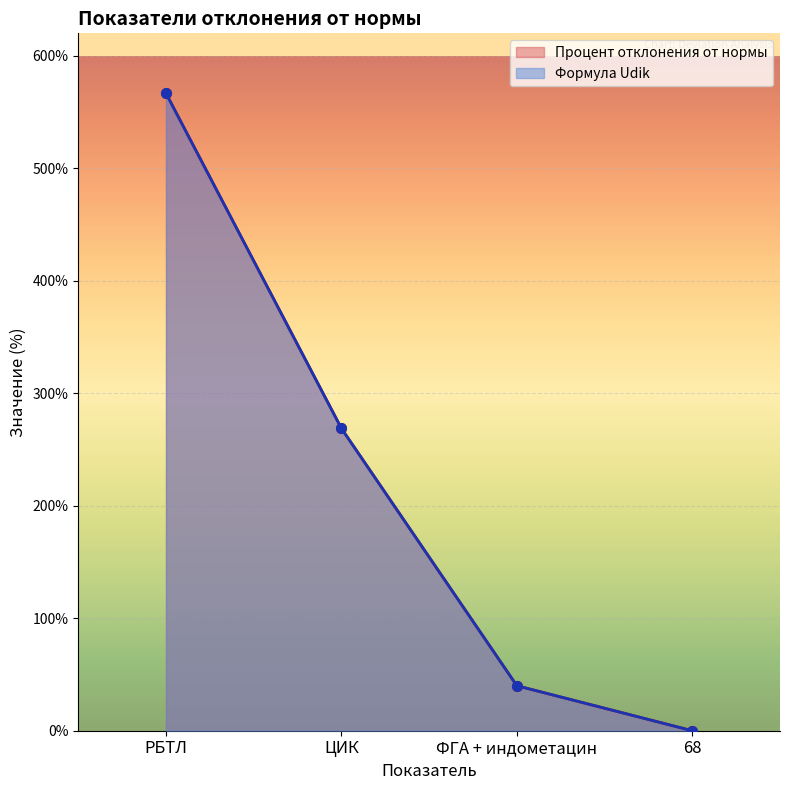

Rank the series by their maximum value, from lowest to highest.

Формула Udik, Процент отклонения от нормы